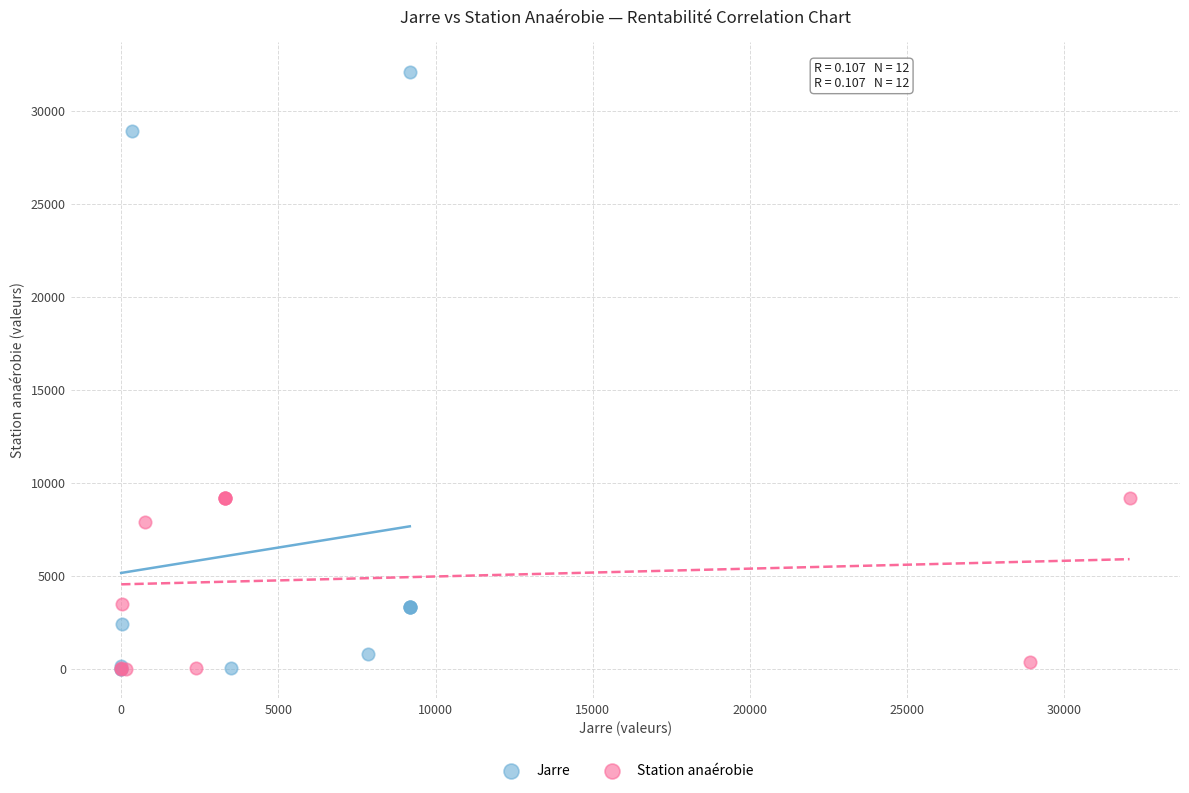

Which series reaches the maximum Y coordinate?

Jarre